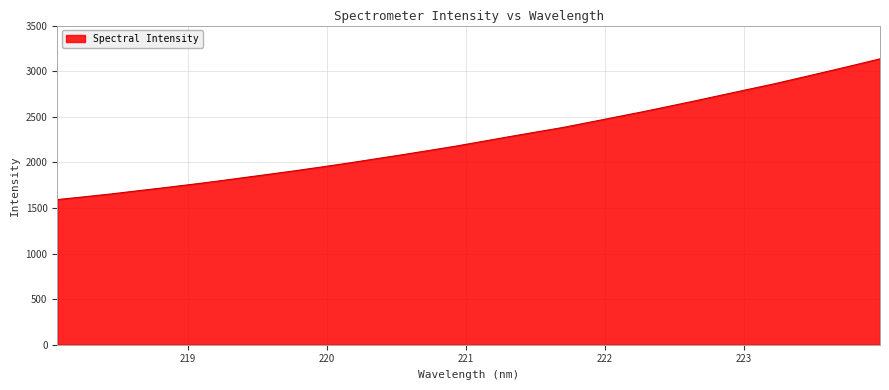

What is the difference between the second highest and second lowest values?

1442.6